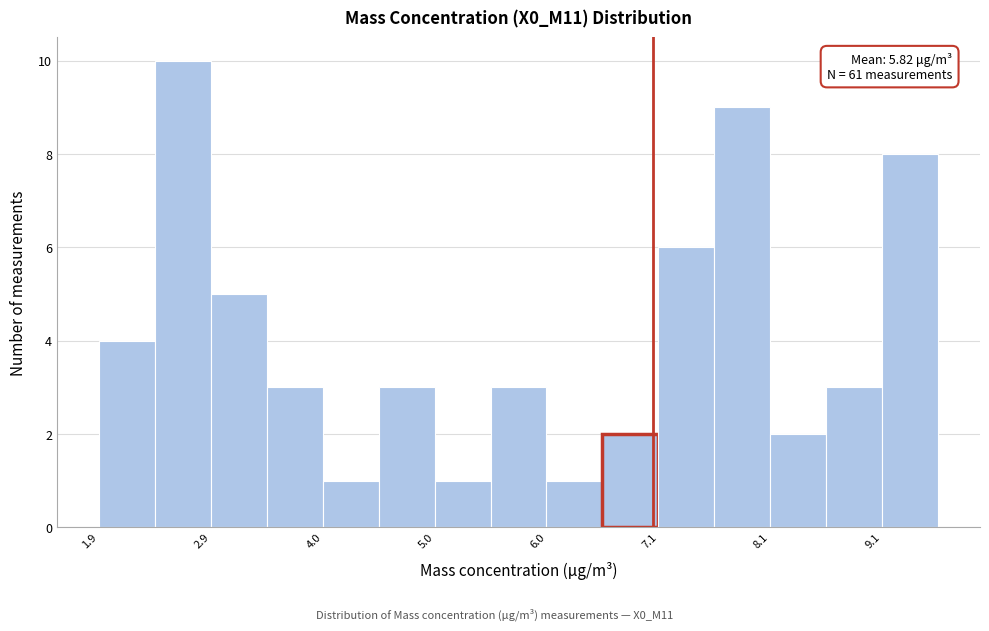

Around what value on the x-axis is the tallest bar? Give the approximate position of its centre, as read against the axis.

2.6